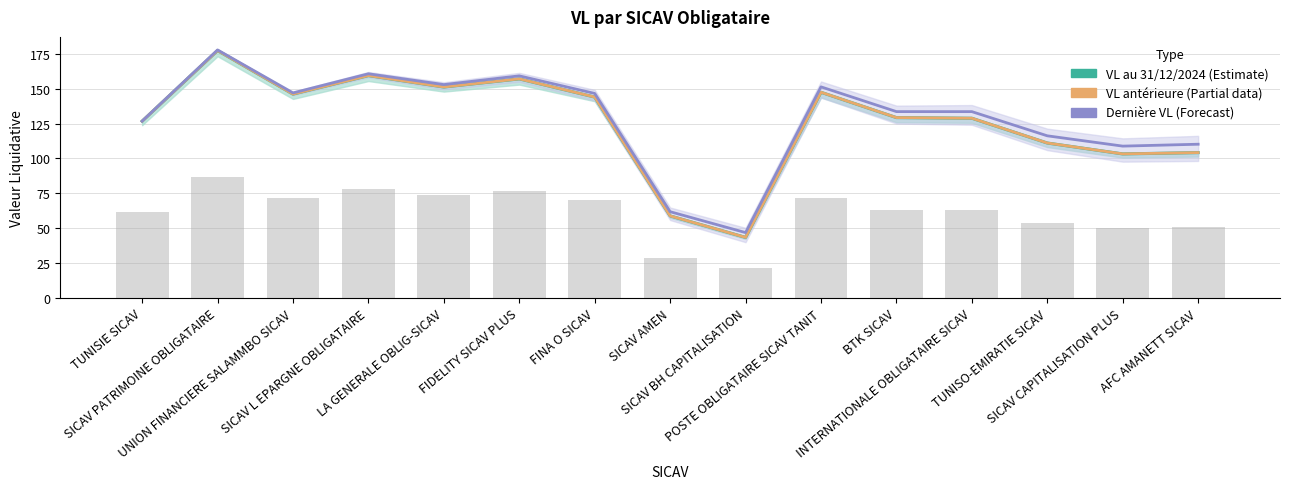

Is it true that VL au 31/12/2024 (Estimate) equals 126.8 at TUNISIE SICAV?

True